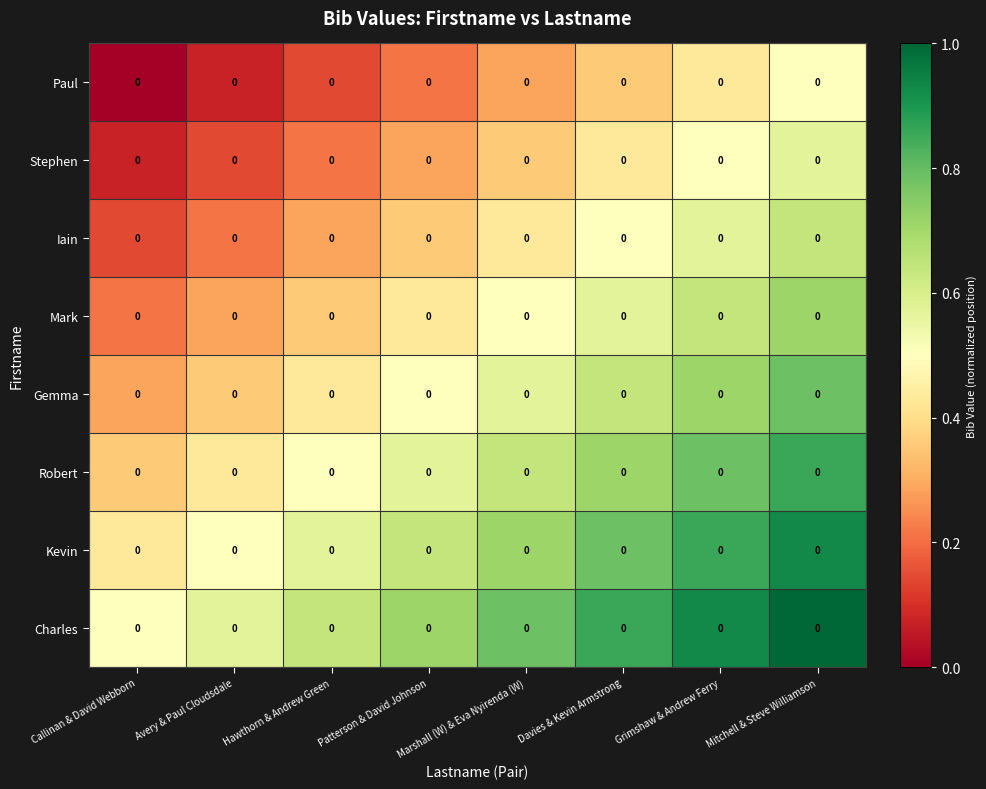

Reading left to right, extract all data points from this chart.

Paul: Callinan & David Webborn=0.0	Avery & Paul Cloudsdale=0.0	Hawthorn & Andrew Green=0.0	Patterson & David Johnson=0.0	Marshall (W) & Eva Nyirenda (W)=0.0	Davies & Kevin Armstrong=0.0	Grimshaw & Andrew Ferry=0.0	Mitchell & Steve Williamson=0.0
Stephen: Callinan & David Webborn=0.0	Avery & Paul Cloudsdale=0.0	Hawthorn & Andrew Green=0.0	Patterson & David Johnson=0.0	Marshall (W) & Eva Nyirenda (W)=0.0	Davies & Kevin Armstrong=0.0	Grimshaw & Andrew Ferry=0.0	Mitchell & Steve Williamson=0.0
Iain: Callinan & David Webborn=0.0	Avery & Paul Cloudsdale=0.0	Hawthorn & Andrew Green=0.0	Patterson & David Johnson=0.0	Marshall (W) & Eva Nyirenda (W)=0.0	Davies & Kevin Armstrong=0.0	Grimshaw & Andrew Ferry=0.0	Mitchell & Steve Williamson=0.0
Mark: Callinan & David Webborn=0.0	Avery & Paul Cloudsdale=0.0	Hawthorn & Andrew Green=0.0	Patterson & David Johnson=0.0	Marshall (W) & Eva Nyirenda (W)=0.0	Davies & Kevin Armstrong=0.0	Grimshaw & Andrew Ferry=0.0	Mitchell & Steve Williamson=0.0
Gemma: Callinan & David Webborn=0.0	Avery & Paul Cloudsdale=0.0	Hawthorn & Andrew Green=0.0	Patterson & David Johnson=0.0	Marshall (W) & Eva Nyirenda (W)=0.0	Davies & Kevin Armstrong=0.0	Grimshaw & Andrew Ferry=0.0	Mitchell & Steve Williamson=0.0
Robert: Callinan & David Webborn=0.0	Avery & Paul Cloudsdale=0.0	Hawthorn & Andrew Green=0.0	Patterson & David Johnson=0.0	Marshall (W) & Eva Nyirenda (W)=0.0	Davies & Kevin Armstrong=0.0	Grimshaw & Andrew Ferry=0.0	Mitchell & Steve Williamson=0.0
Kevin: Callinan & David Webborn=0.0	Avery & Paul Cloudsdale=0.0	Hawthorn & Andrew Green=0.0	Patterson & David Johnson=0.0	Marshall (W) & Eva Nyirenda (W)=0.0	Davies & Kevin Armstrong=0.0	Grimshaw & Andrew Ferry=0.0	Mitchell & Steve Williamson=0.0
Charles: Callinan & David Webborn=0.0	Avery & Paul Cloudsdale=0.0	Hawthorn & Andrew Green=0.0	Patterson & David Johnson=0.0	Marshall (W) & Eva Nyirenda (W)=0.0	Davies & Kevin Armstrong=0.0	Grimshaw & Andrew Ferry=0.0	Mitchell & Steve Williamson=0.0